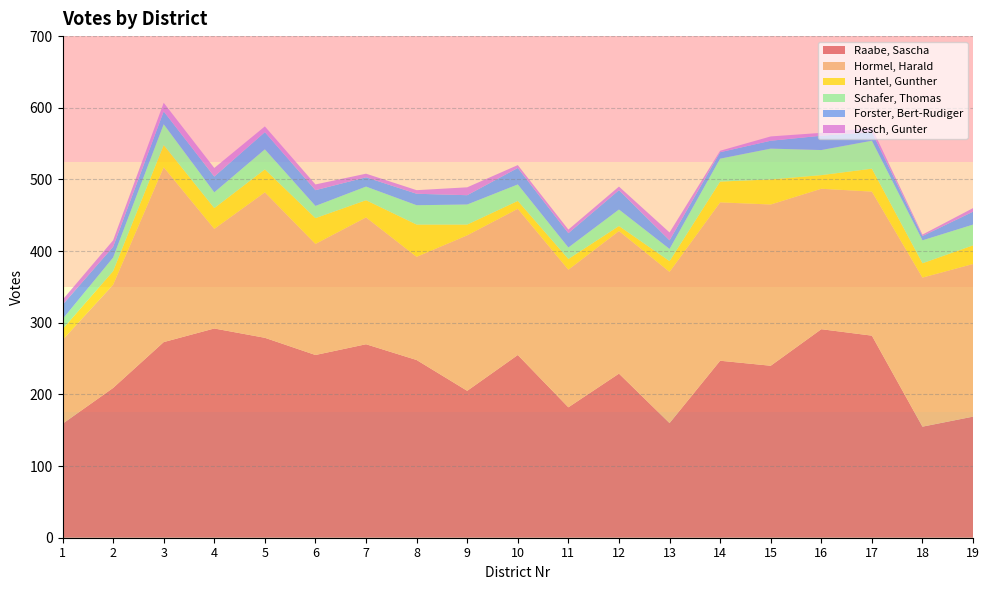

Reading left to right, what are all the values shown in this chart?

Raabe, Sascha: 159	209	273	292	279	255	270	248	205	255	182	229	160	247	240	291	282	155	169
Hormel, Harald: 117	144	244	139	203	155	177	144	217	204	192	199	211	221	225	196	201	208	213
Hantel, Gunther: 15	19	31	29	32	36	24	45	15	11	15	7	15	29	35	19	32	20	26
Schafer, Thomas: 14	19	29	22	28	17	19	27	28	23	16	23	17	32	43	35	39	32	29
Forster, Bert-Rudiger: 20	15	18	22	24	22	13	16	13	23	20	27	12	9	11	20	12	6	18
Desch, Gunter: 7	9	12	12	8	8	5	5	11	4	5	5	11	2	6	4	6	2	5